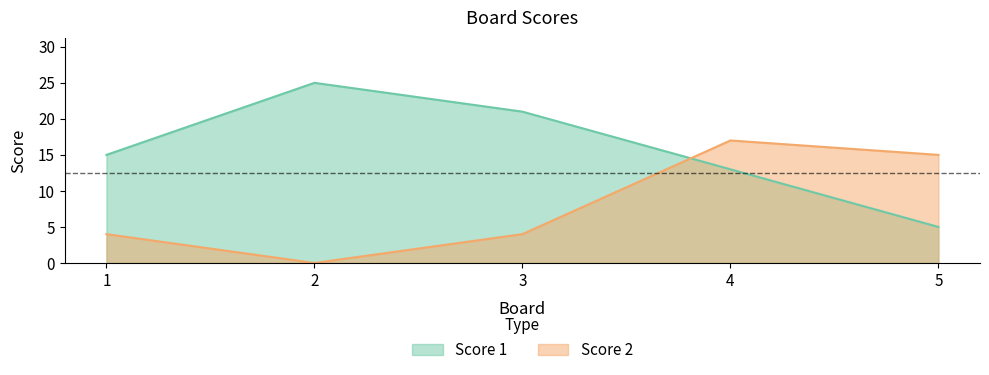

Between 2 and 5, which series saw the biggest shift?

Score 1